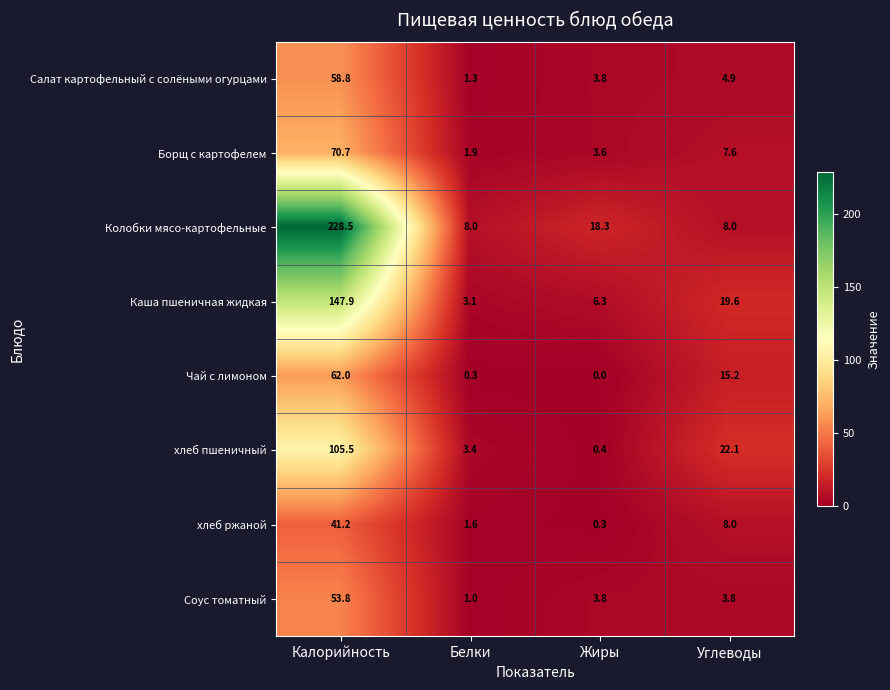

What is the spread (max minus min) of values at Белки?

7.7